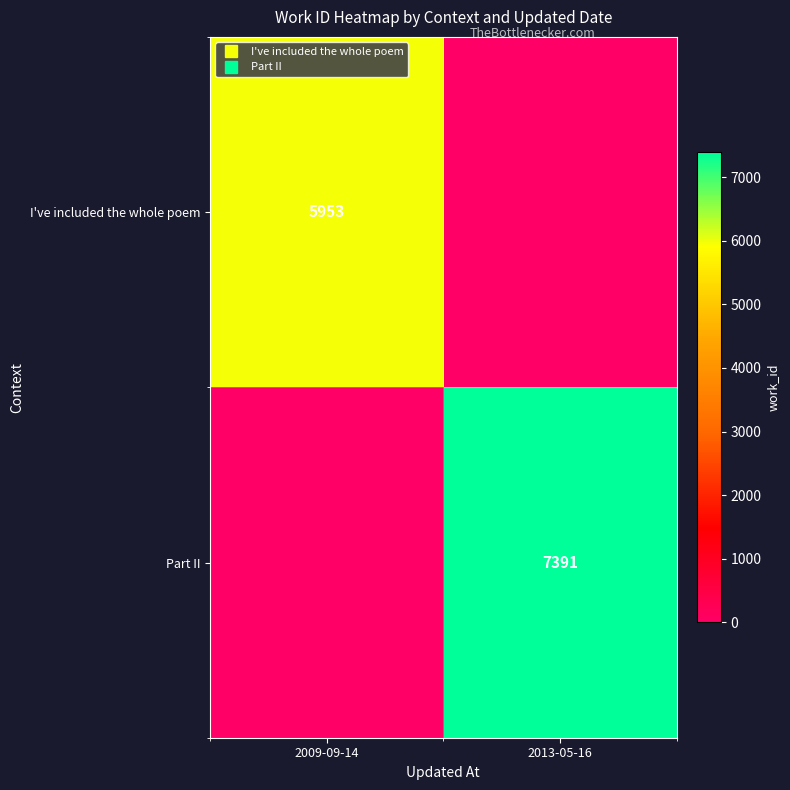

Rank the categories by I've included the whole poem value from lowest to highest.

2013-05-16, 2009-09-14